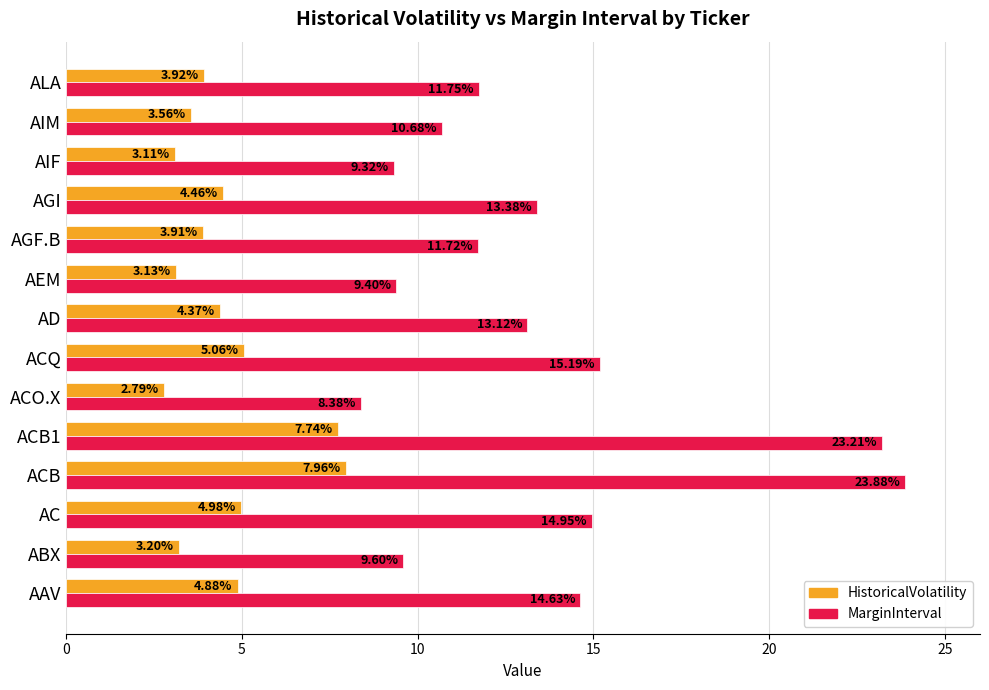

What is the greatest value displayed?

23.9